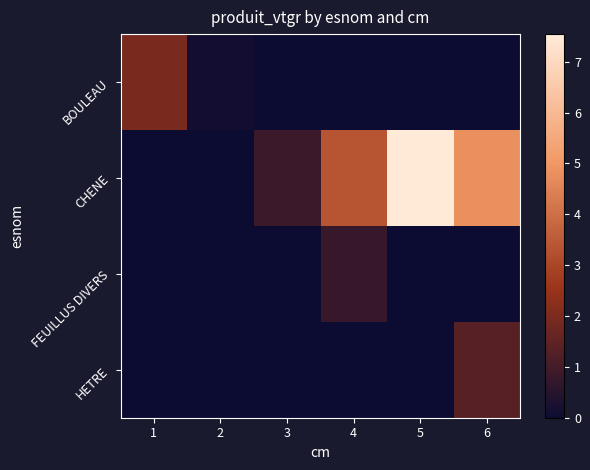

Reading left to right, extract all data points from this chart.

BOULEAU: 1=2.0	2=0.1	3=0.0	4=0.0	5=0.0	6=0.0
CHENE: 1=0.0	2=0.0	3=0.9	4=3.4	5=7.5	6=4.8
FEUILLUS DIVERS: 1=0.0	2=0.0	3=0.0	4=0.8	5=0.0	6=0.0
HETRE: 1=0.0	2=0.0	3=0.0	4=0.0	5=0.0	6=1.4